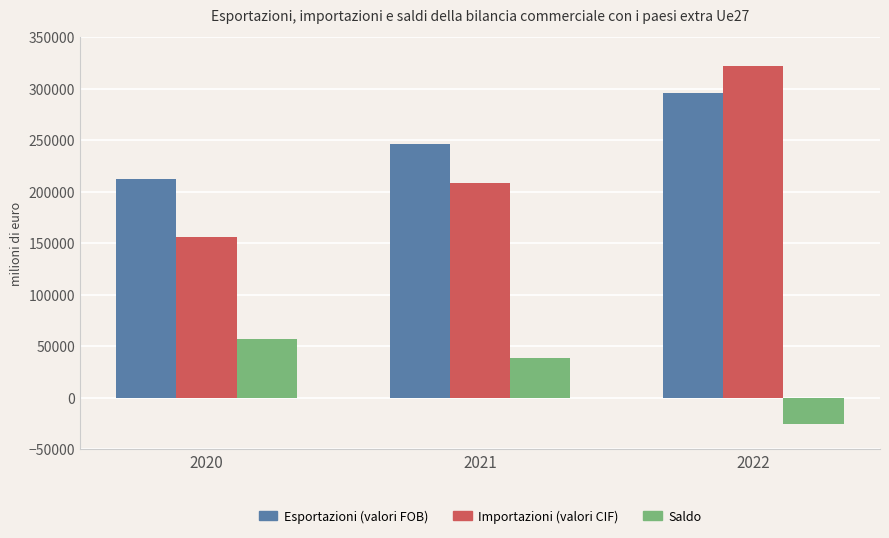

How many series are shown in this chart?

3